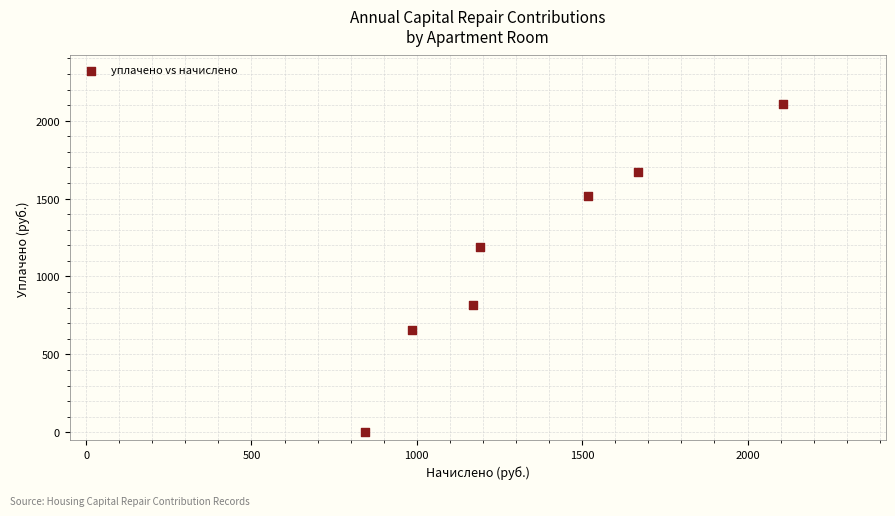

What Y value in the scatter plot is closest to 1053?

1191.5